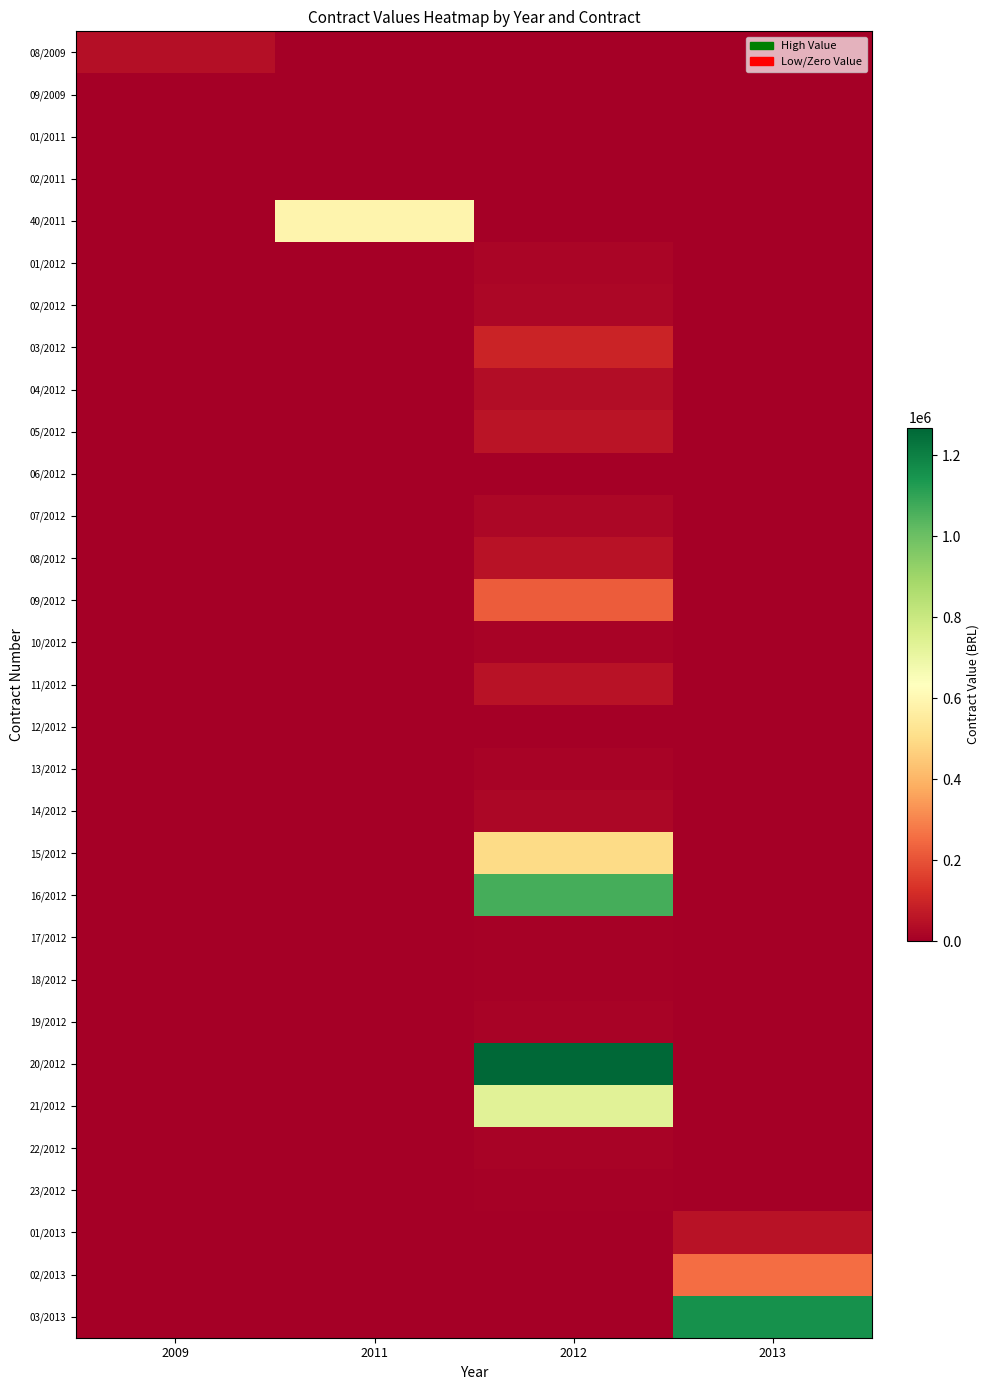

Which series has the largest total across all categories?

20/2012